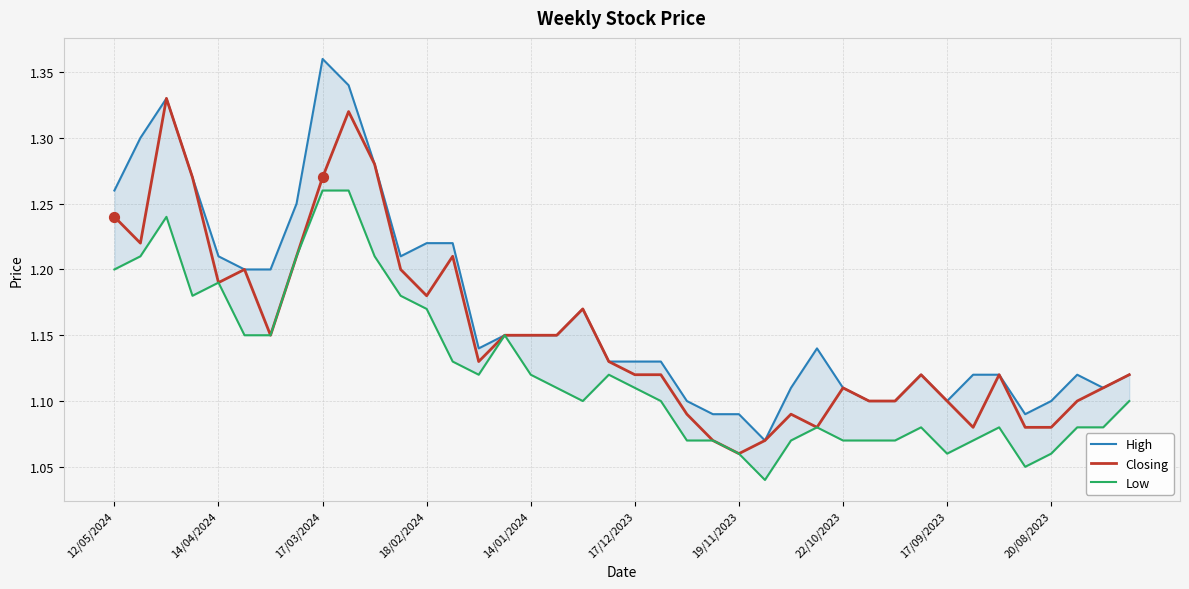

At how many categories does at least one series exceed 1?

40